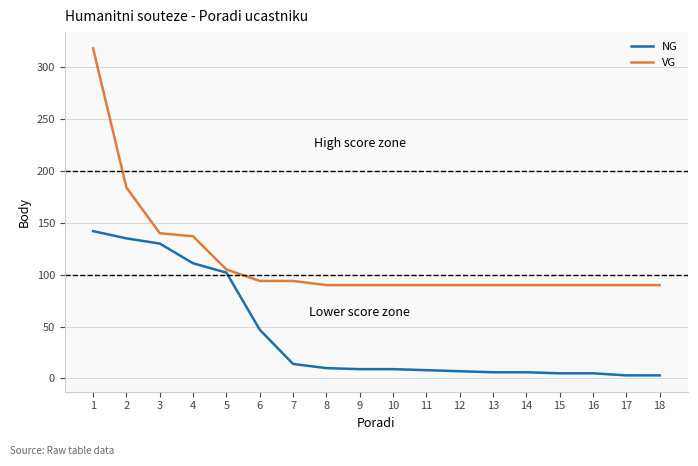

Which label corresponds to the largest value in the chart?

1